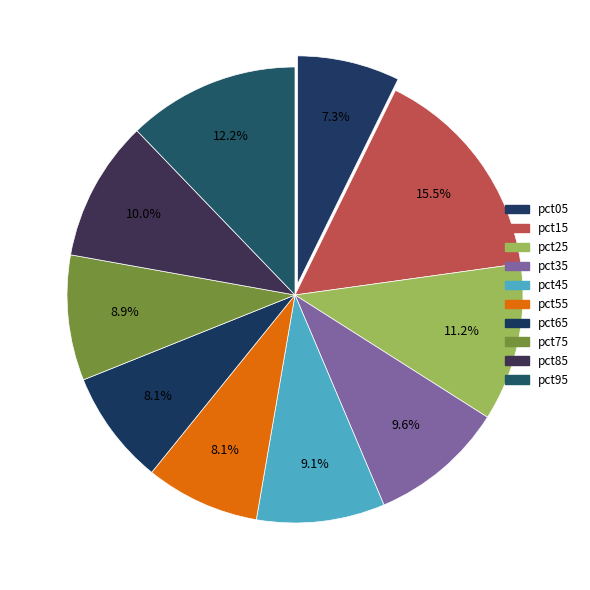

To the nearest percent, what is the difference between the largest and smallest slice percentages?

8%